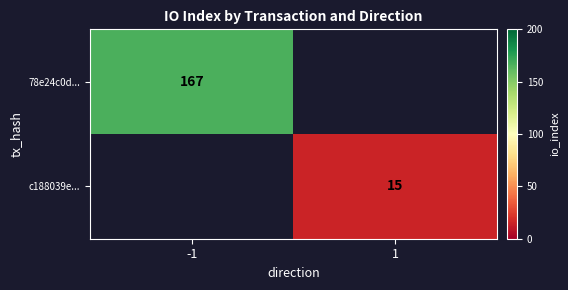

True or false: 78e24c0d... has a value of 42 at -1.

False